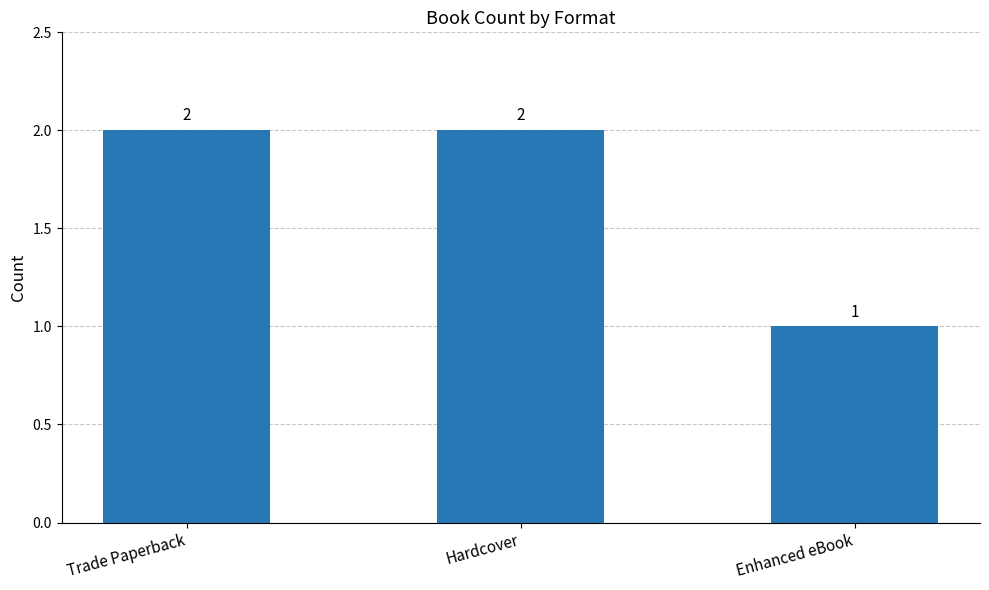

True or false: the data shows 1 at Trade Paperback.

False